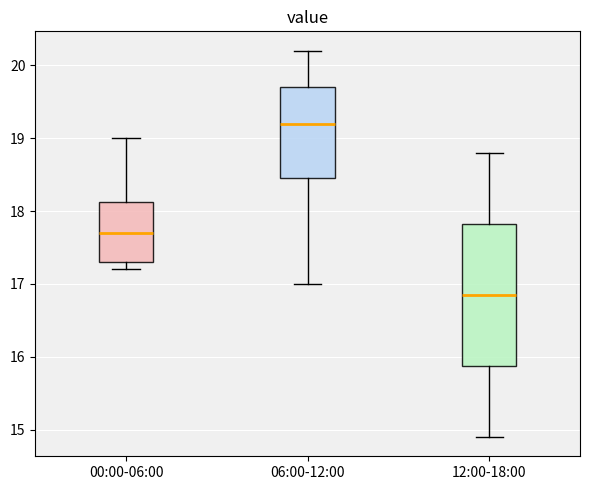

Reading left to right, read every box against the y-axis: the position of its median line, the range the box covers, and the ends of its whiskers. The values are not printed on the chart, so give them approximately, as read against the axis.

00:00-06:00: median 17.7, box 17.3 to 18.1, whiskers 17.2 to 19.0
06:00-12:00: median 19.2, box 18.5 to 19.7, whiskers 17.0 to 20.2
12:00-18:00: median 16.9, box 15.9 to 17.8, whiskers 14.9 to 18.8